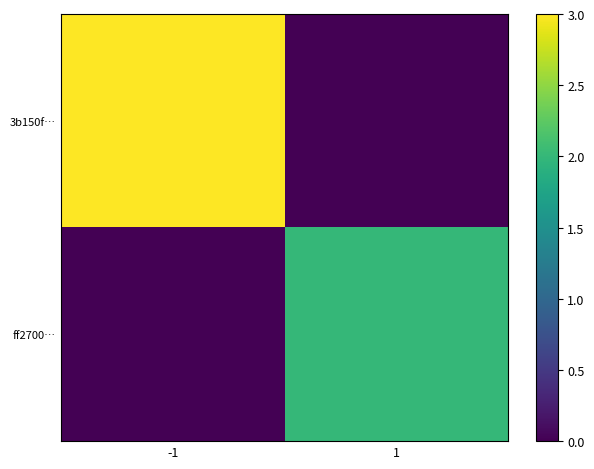

List the series in order of their peak value, lowest first.

ff2700…, 3b150f…